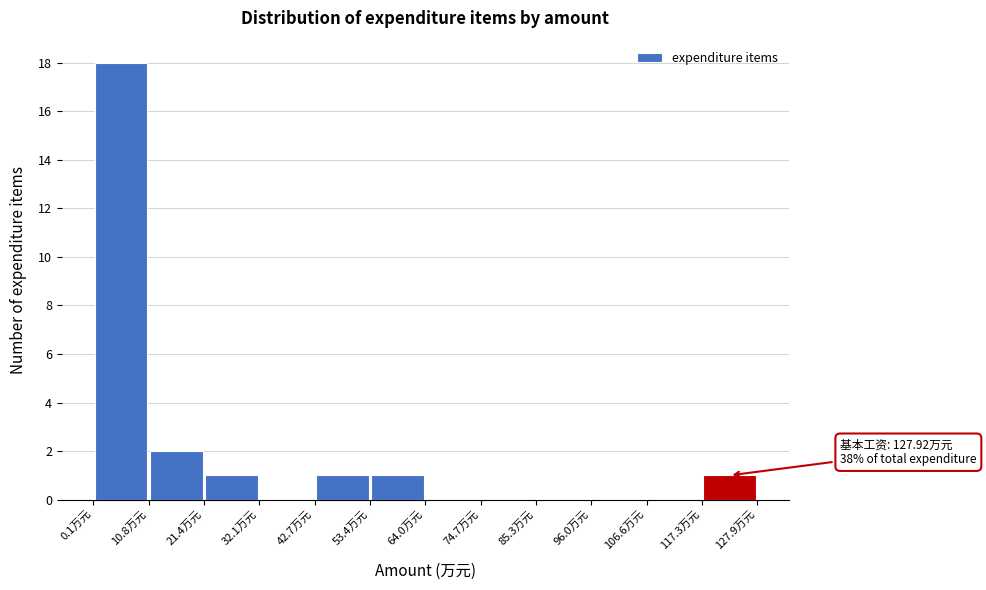

Which range on the x-axis has the tallest bar?

0 to 10